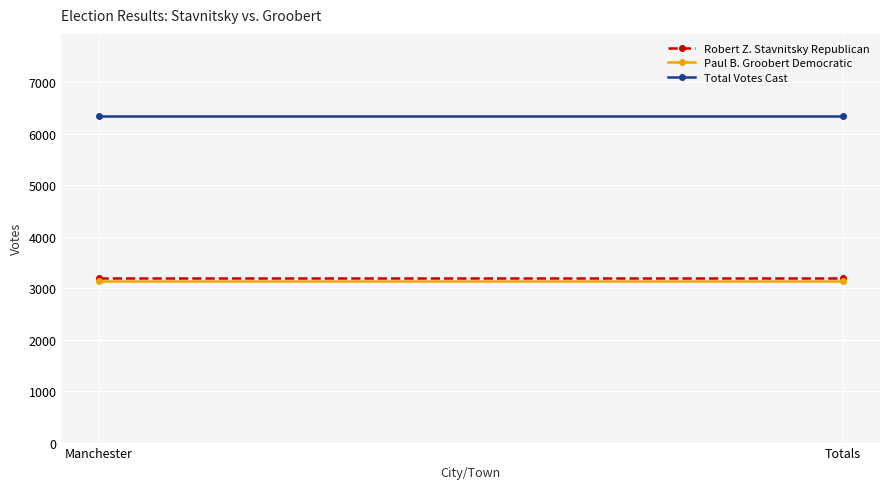

Is it true that Paul B. Groobert Democratic equals 3145 at Totals?

True